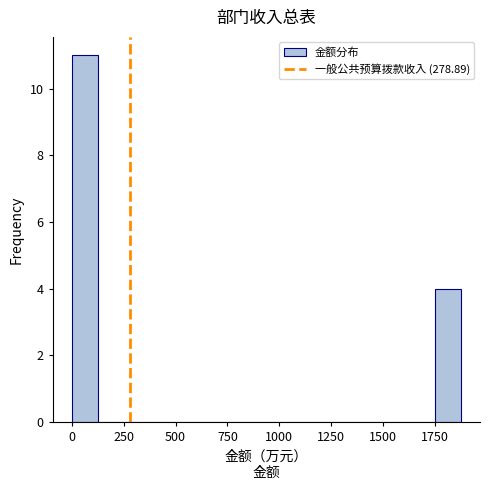

Read against the x-axis, roughly where is the centre of the tallest bar?

50